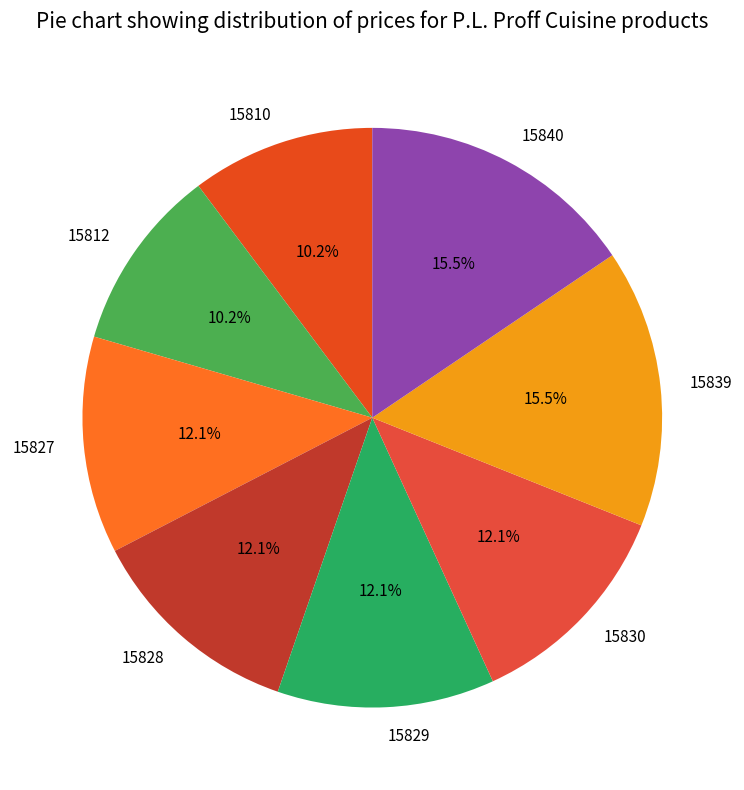

What is the total percentage of 15810 and 15839?

25.8%